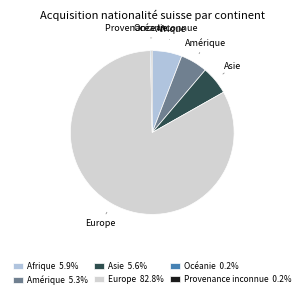

The Afrique slice represents 6% of the pie. True or false?

True